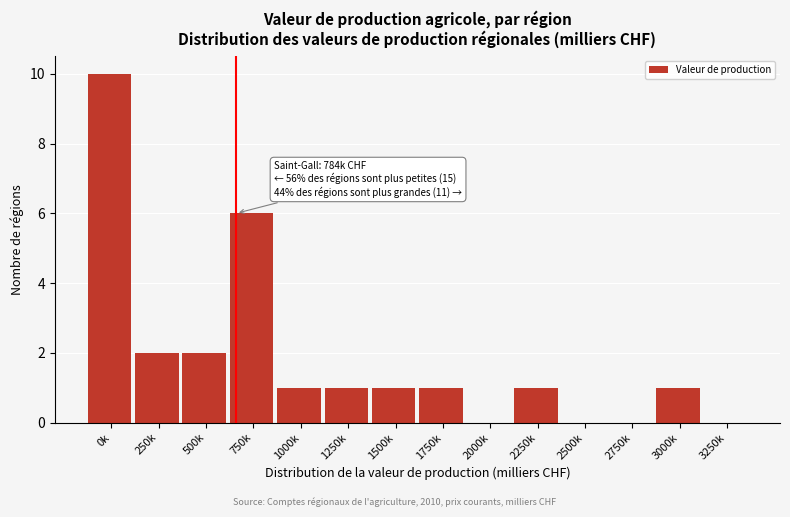

Reading right to left, list all the values displayed in this chart.

3250k=0	3000k=1	2750k=0	2500k=0	2250k=1	2000k=0	1750k=1	1500k=1	1250k=1	1000k=1	750k=6	500k=2	250k=2	0k=10